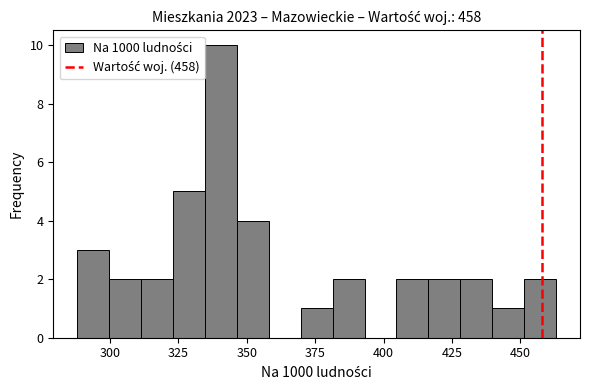

Read against the x-axis, roughly where is the centre of the tallest bar?

340